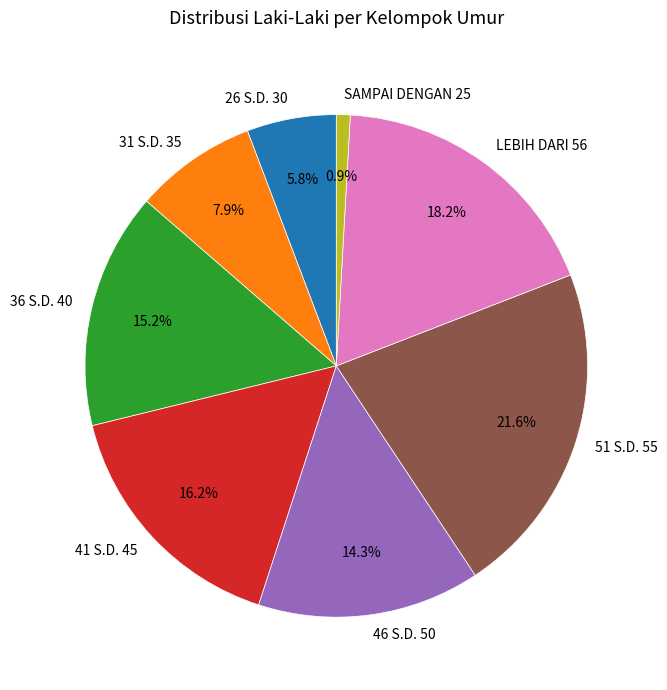

What percentage is the 36 S.D. 40 slice, to the nearest percent?

15%